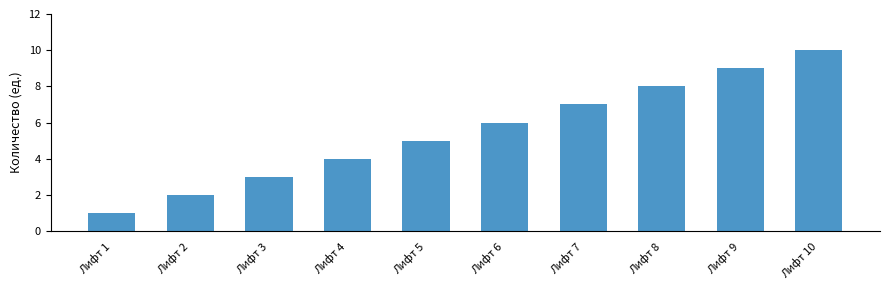

Which label corresponds to the largest value in the chart?

Лифт 10